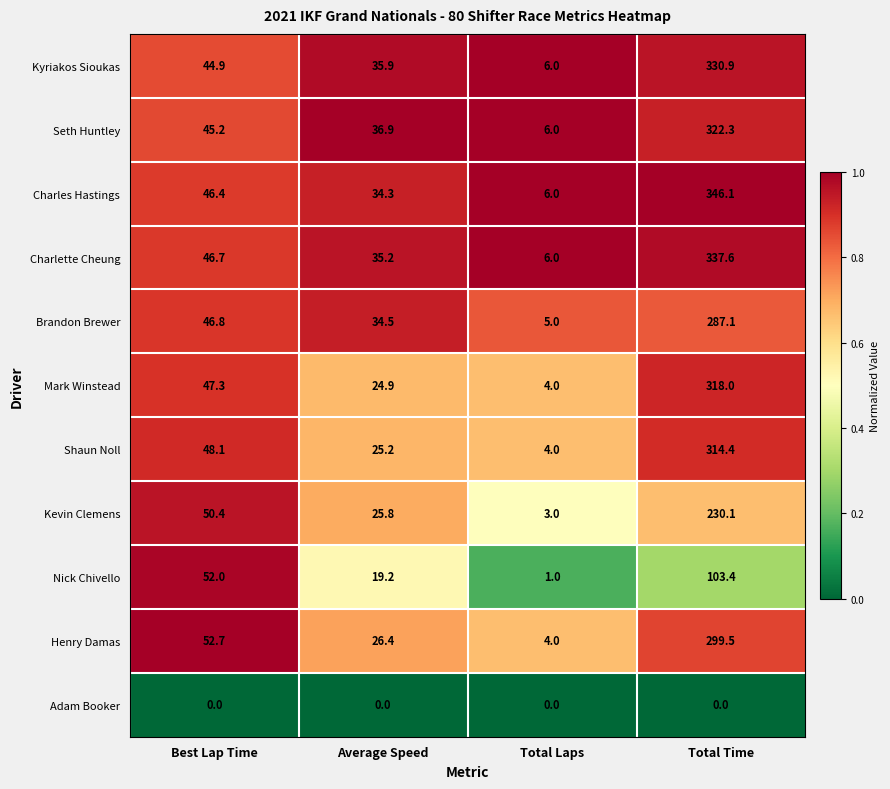

What is the total value across all series at Total Laps?

45.0